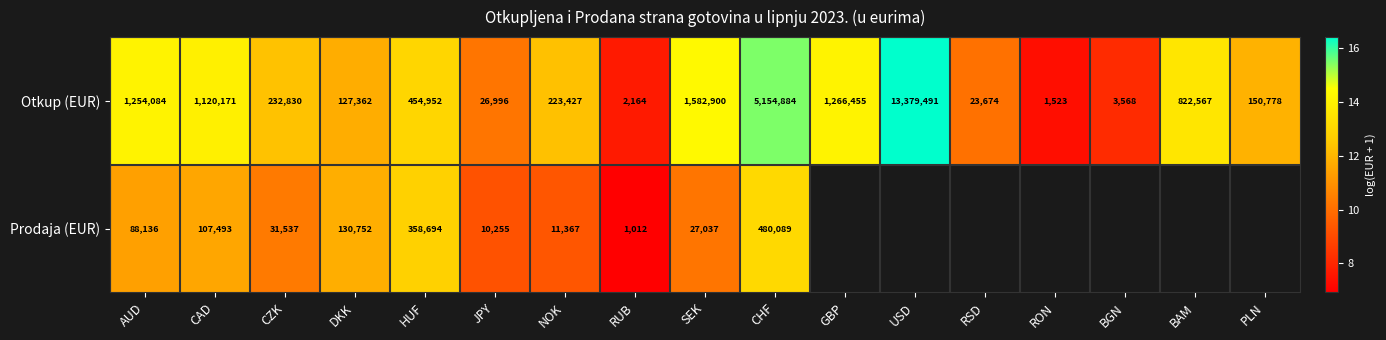

At which category does the chart reach its peak across all series?

USD